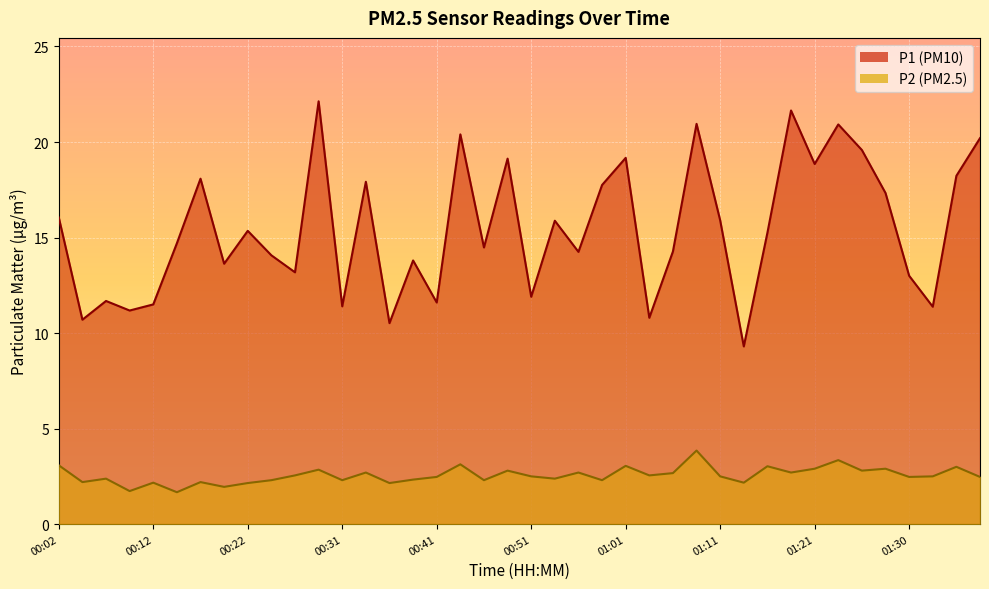

What is the spread (max minus min) of values at 00:24?

11.8